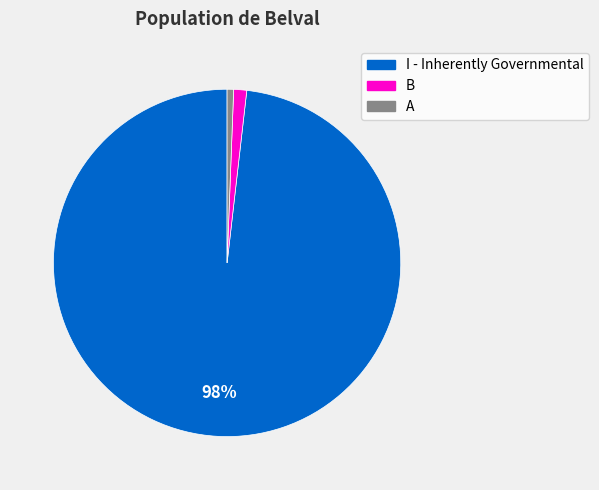

What percentage is the I - Inherently Governmental slice, to the nearest percent?

98%